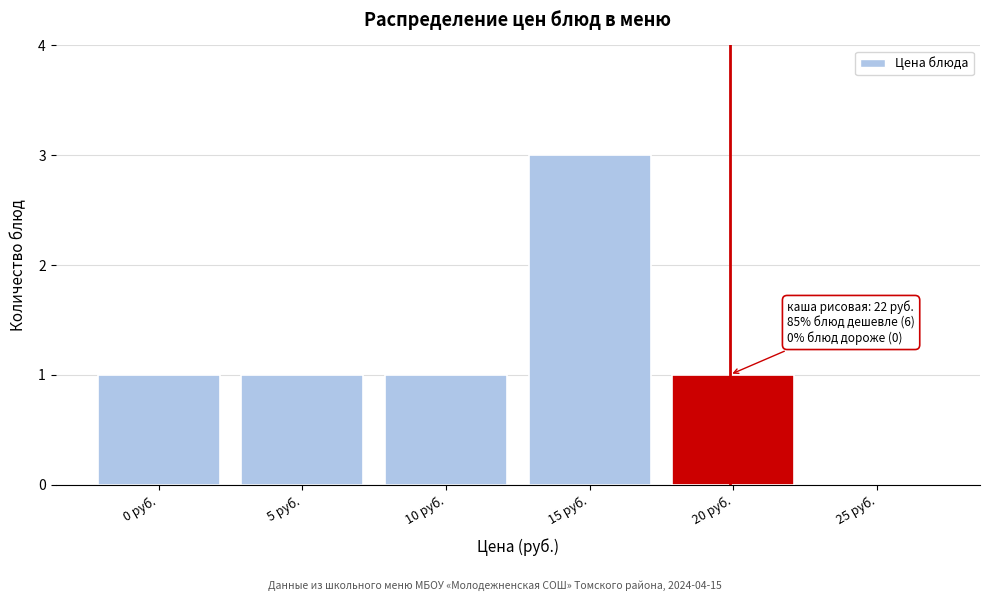

Reading right to left, list all the values displayed in this chart.

25 руб.=0	20 руб.=1	15 руб.=3	10 руб.=1	5 руб.=1	0 руб.=1